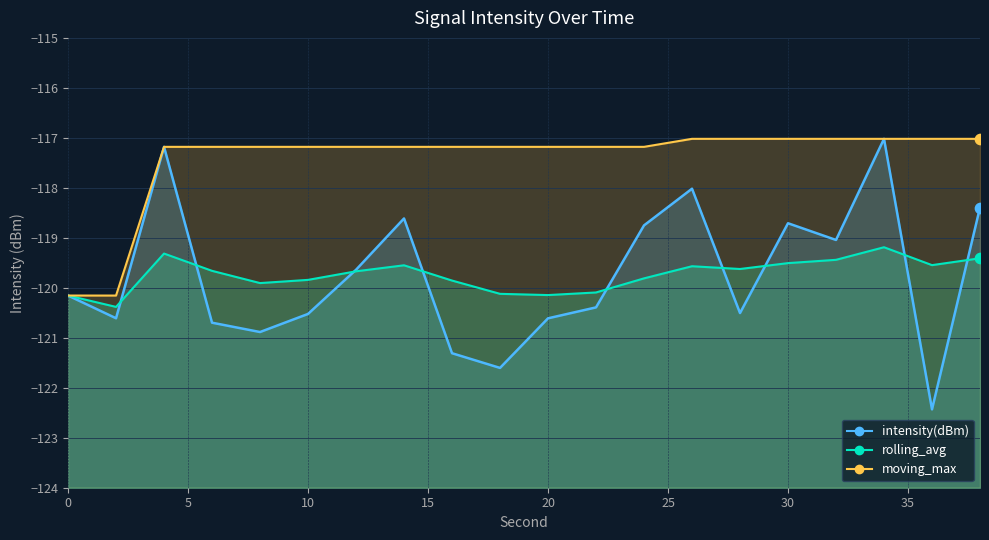

Is the value of moving_max at 34 greater than the value of intensity(dBm) at 0?

Yes